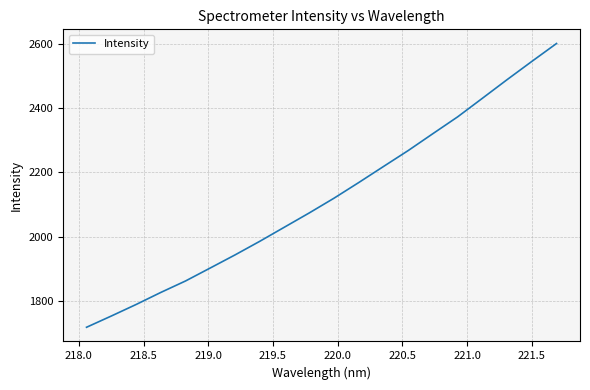

What is the greatest value displayed?

2600.2